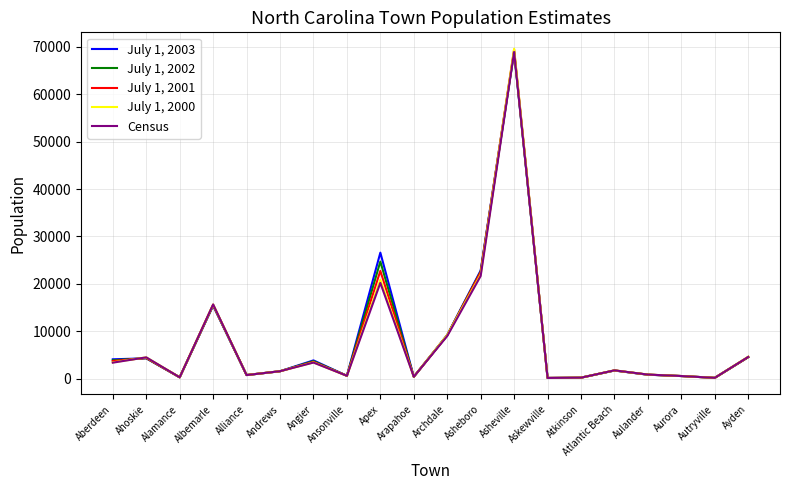

Is this an area chart (filled region under the line)?

No